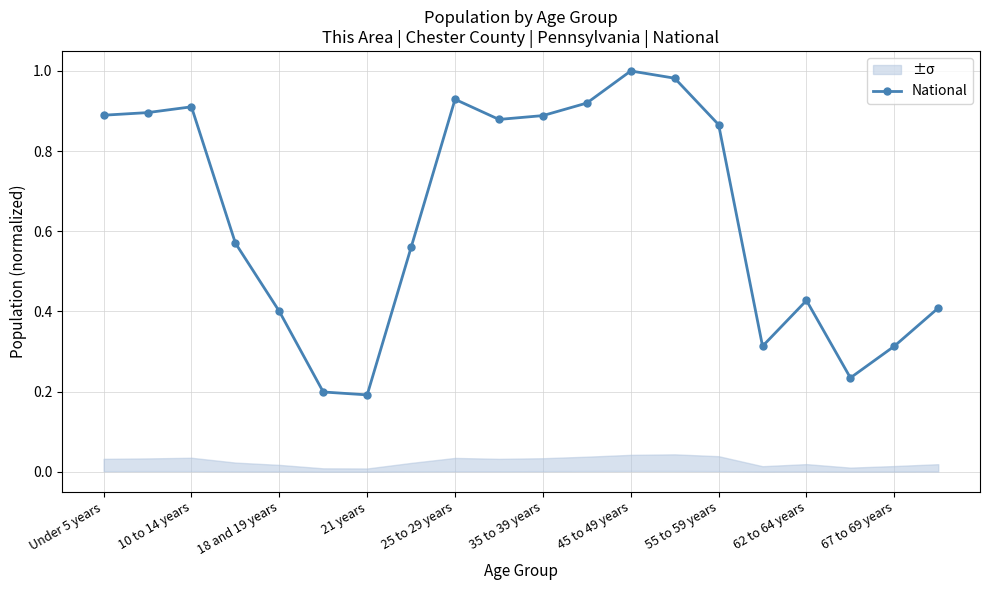

The value of National at 45 to 49 years is 0.5. True or false?

False